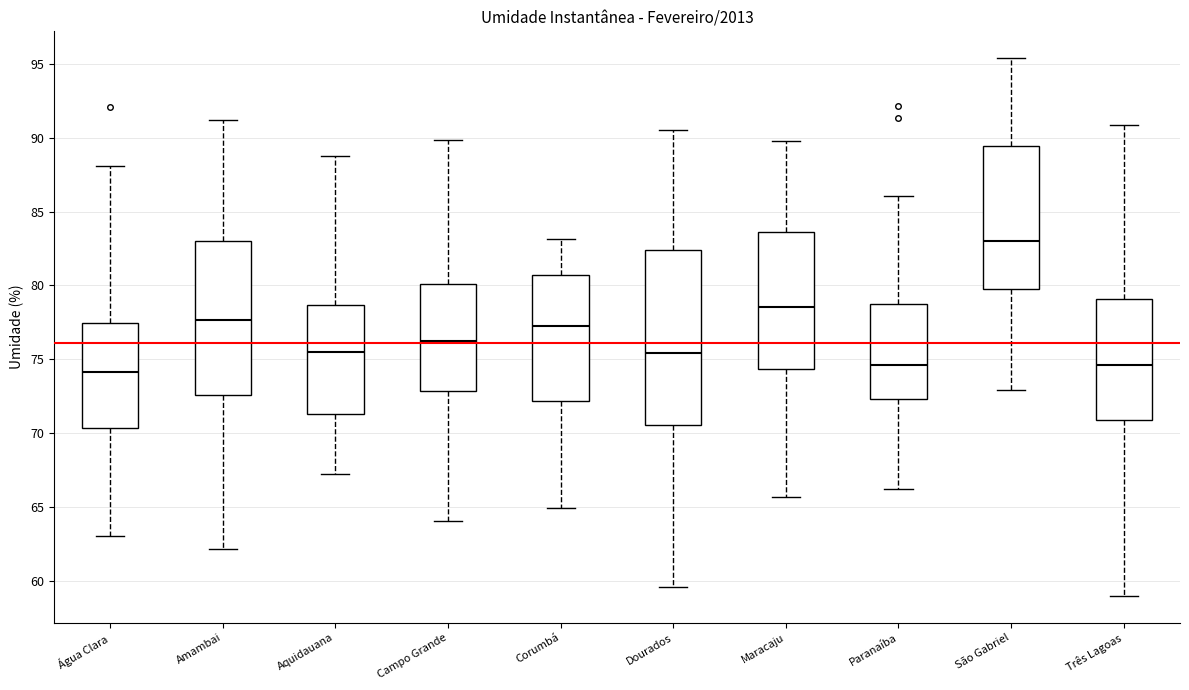

Comparing the boxes themselves (not the whiskers), which one is the tallest?

Dourados